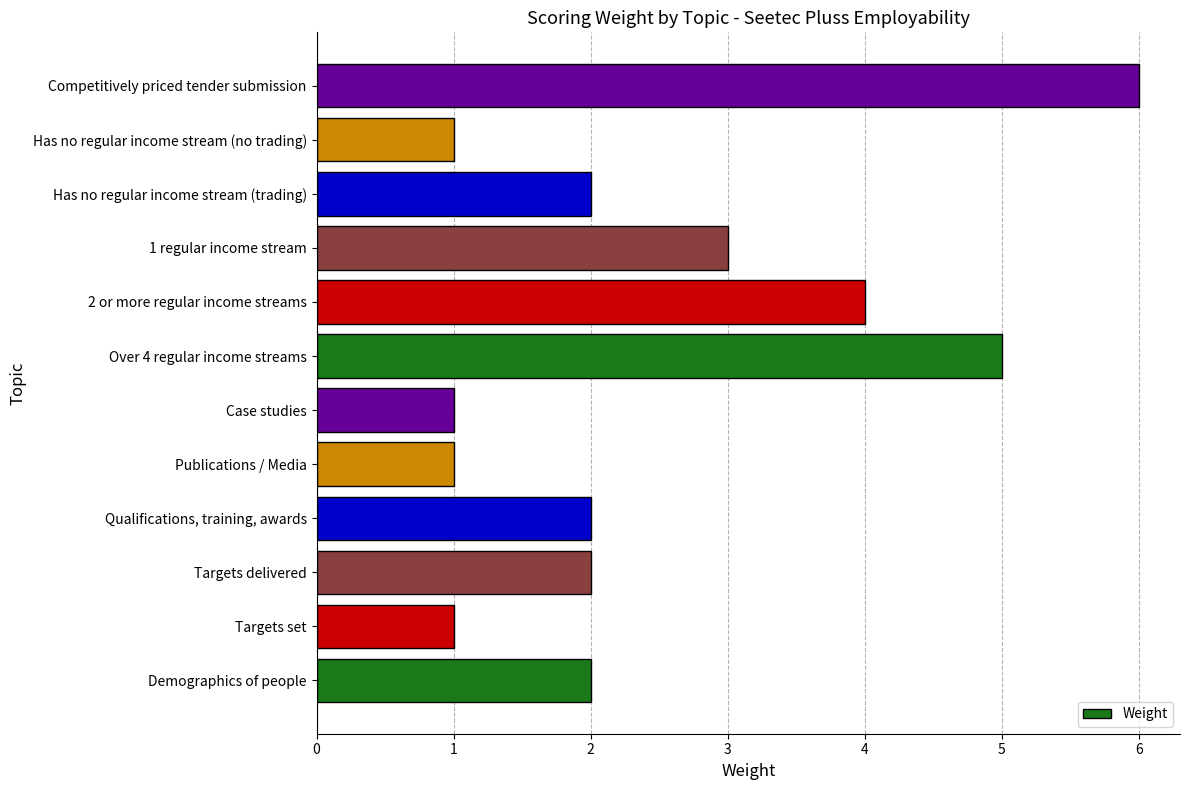

The chart shows a value of 1 at Publications / Media. True or false?

True